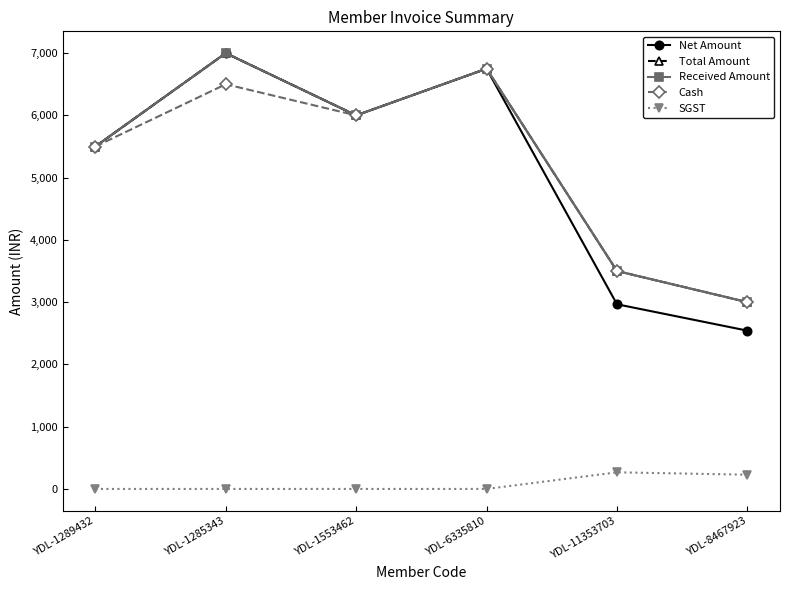

Is this an area chart (filled region under the line)?

No